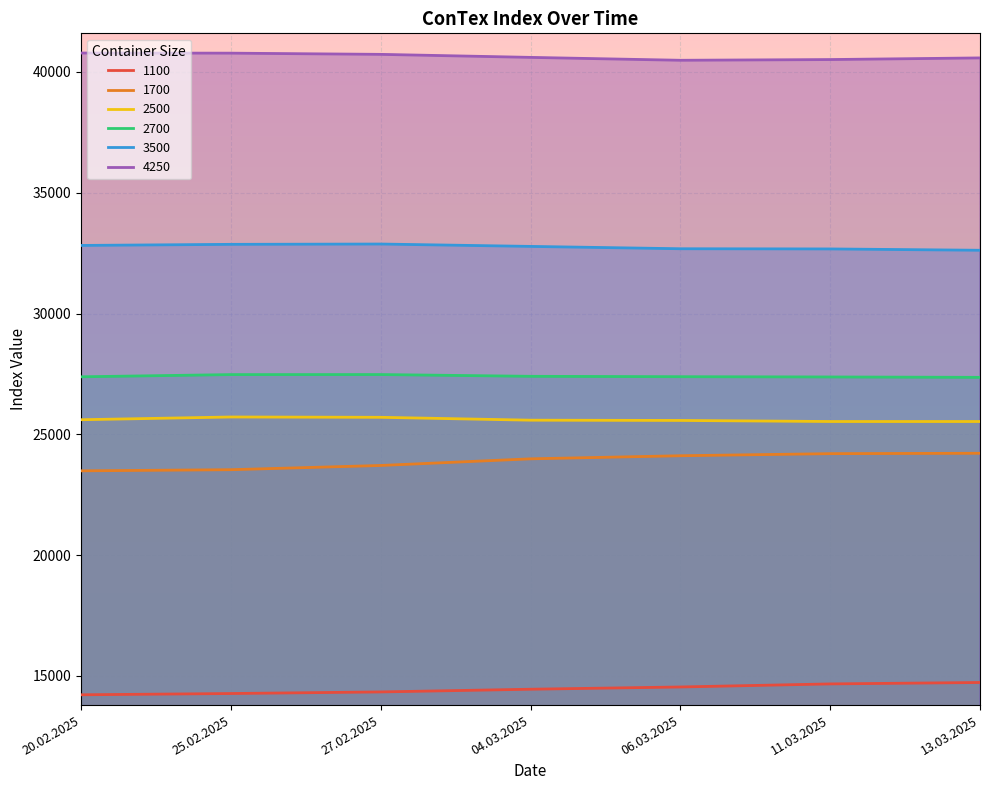

True or false: 1100 has a value of 14336 at 27.02.2025.

True